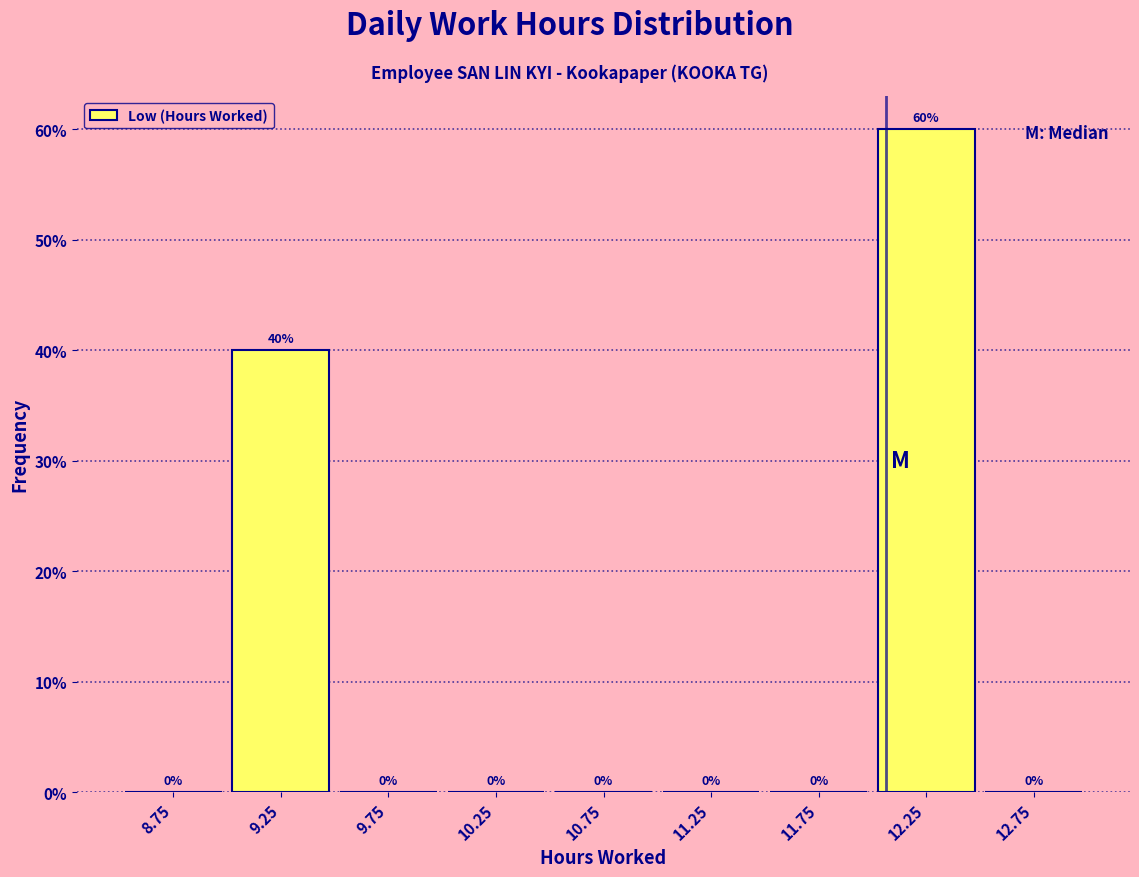

Reading left to right, transcribe this chart: for each bar, give the range it covers on the x-axis and its height.

8.5 to 9.0: 0
9.0 to 9.5: 40
9.5 to 10.0: 0
10.0 to 10.5: 0
10.5 to 11.0: 0
11.0 to 11.5: 0
11.5 to 12.0: 0
12.0 to 12.5: 60
12.5 to 13.0: 0